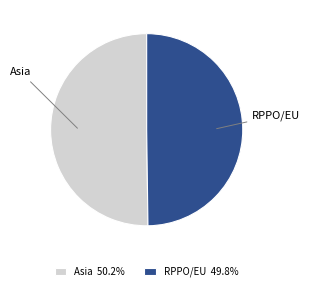

Approximately how many times larger is the value at Asia compared to RPPO/EU?

1.0